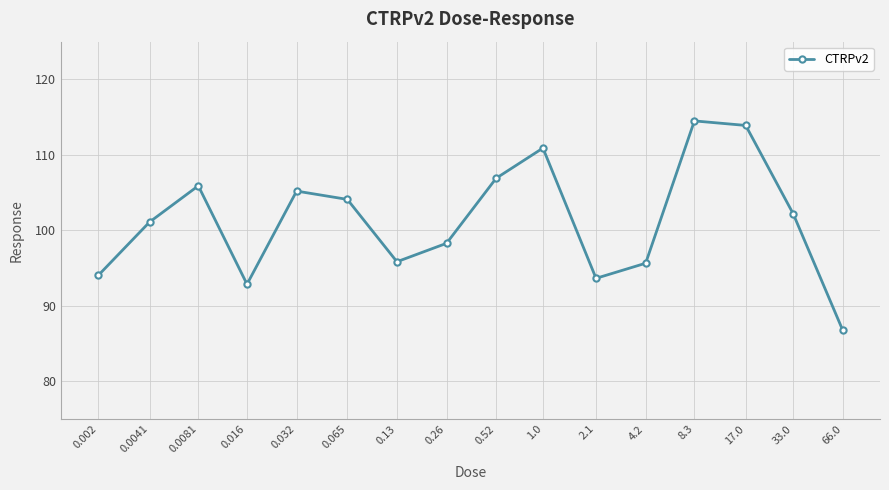

True or false: the data shows 114.5 at 8.3.

True